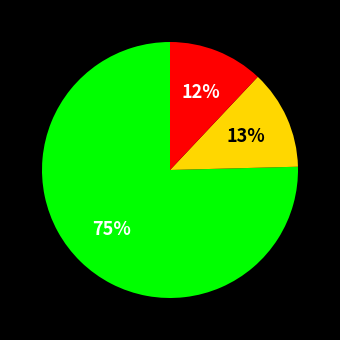

Is there a majority slice in this chart?

Yes